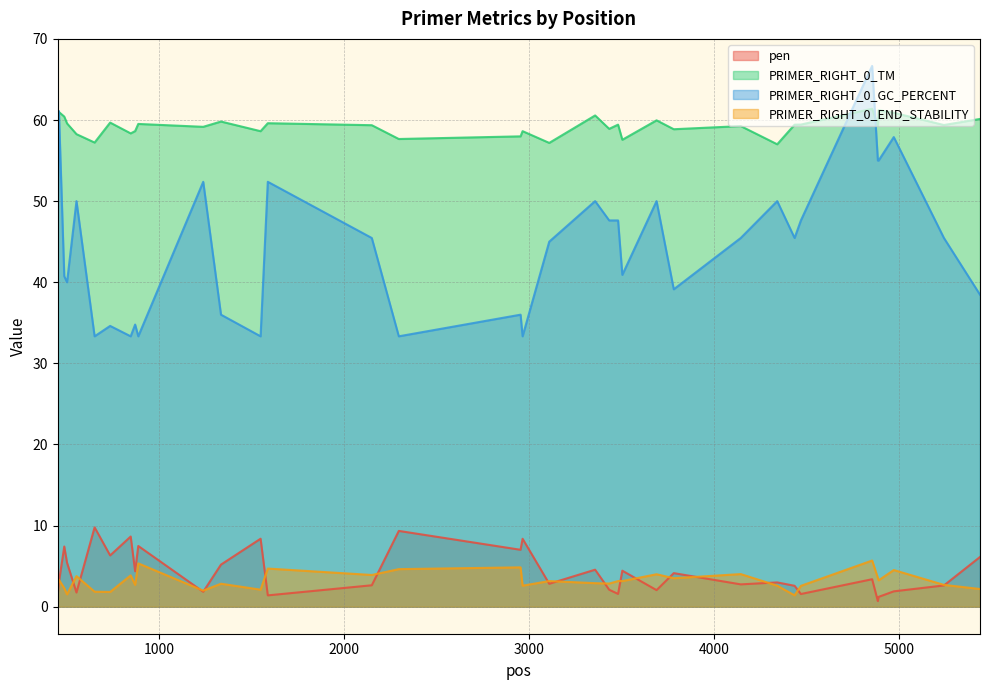

What is the sum of the PRIMER_RIGHT_0_GC_PERCENT values at 3110 and 2955?

81.0